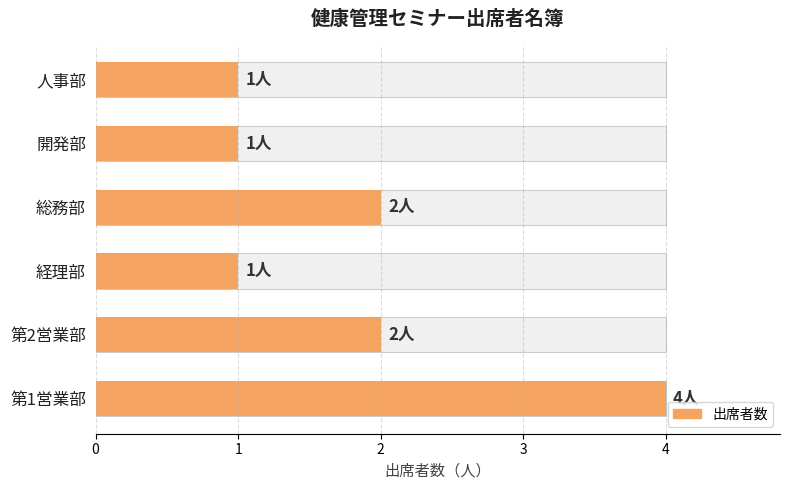

Reading left to right, list all the values displayed in this chart.

4	2	1	2	1	1